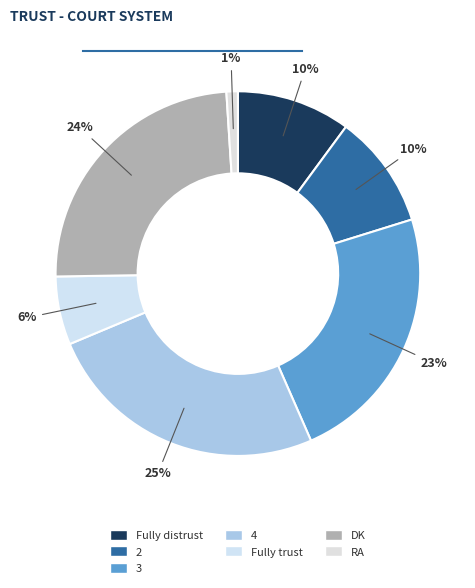

How many segments does this pie chart have?

7